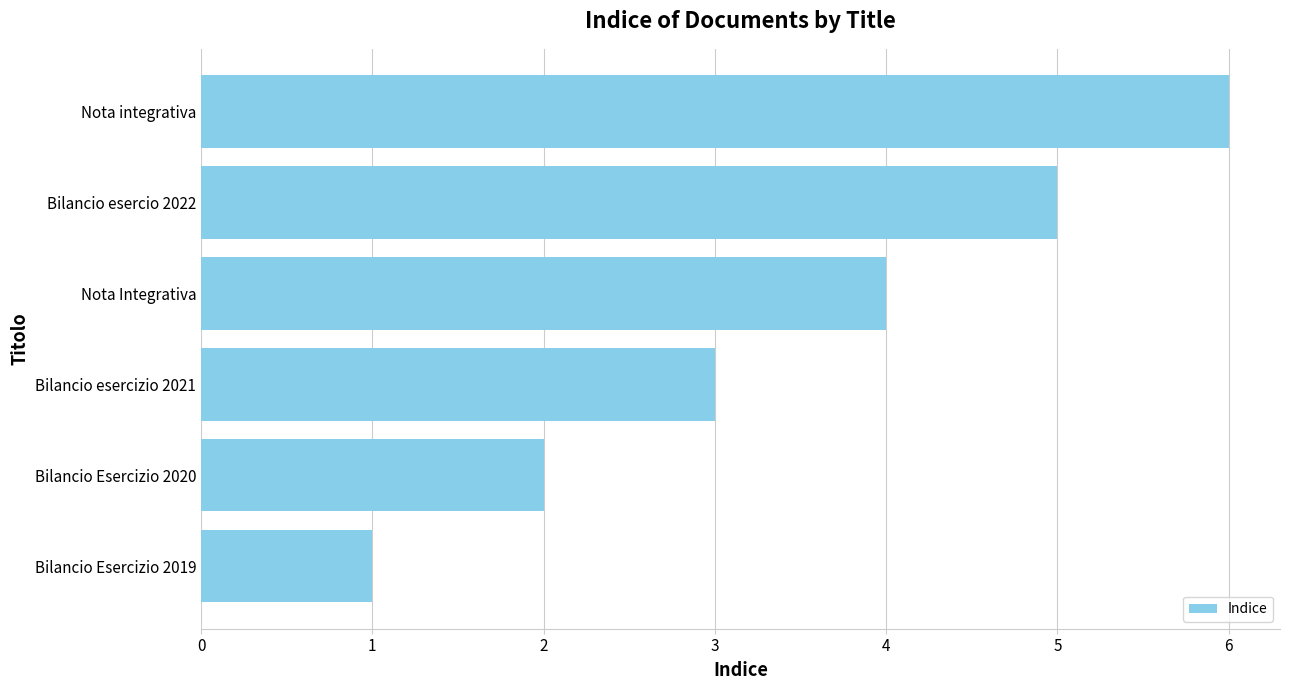

What is the sum of the values at Nota integrativa and Bilancio Esercizio 2020?

8